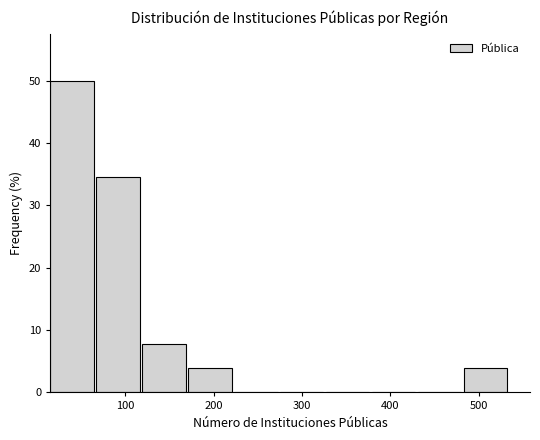

Reading left to right, transcribe this chart: for each bar, give the range it covers on the x-axis and its height. Neither the bar edges nor the heights are printed on the chart, so give them approximately, as read against the axes.

15 to 67: 50
67 to 119: 35
119 to 171: 8
171 to 223: 4
223 to 275: 0
275 to 327: 0
327 to 379: 0
379 to 431: 0
431 to 483: 0
483 to 535: 4